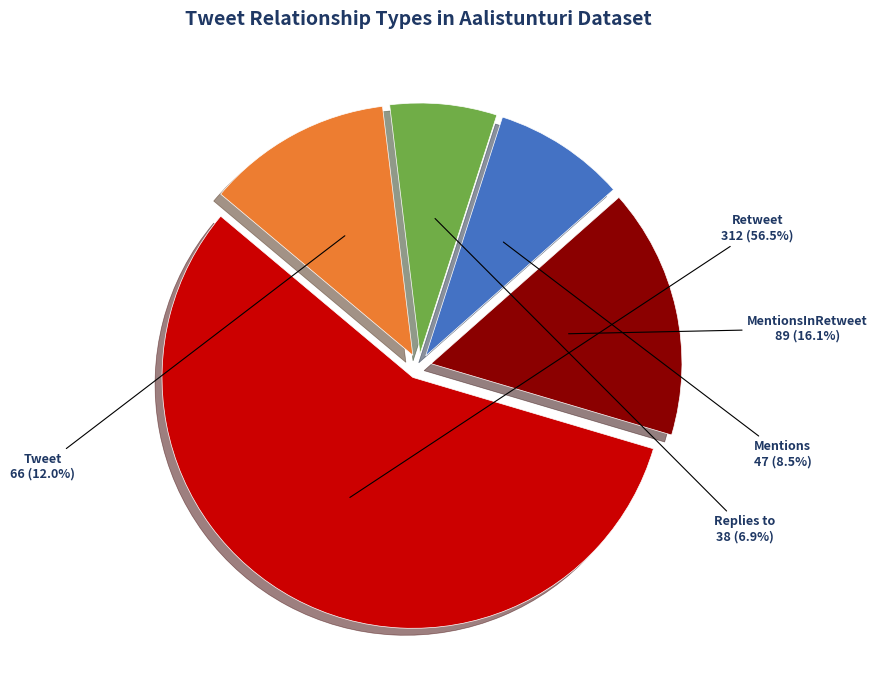

Which category has the biggest portion of the pie?

Retweet